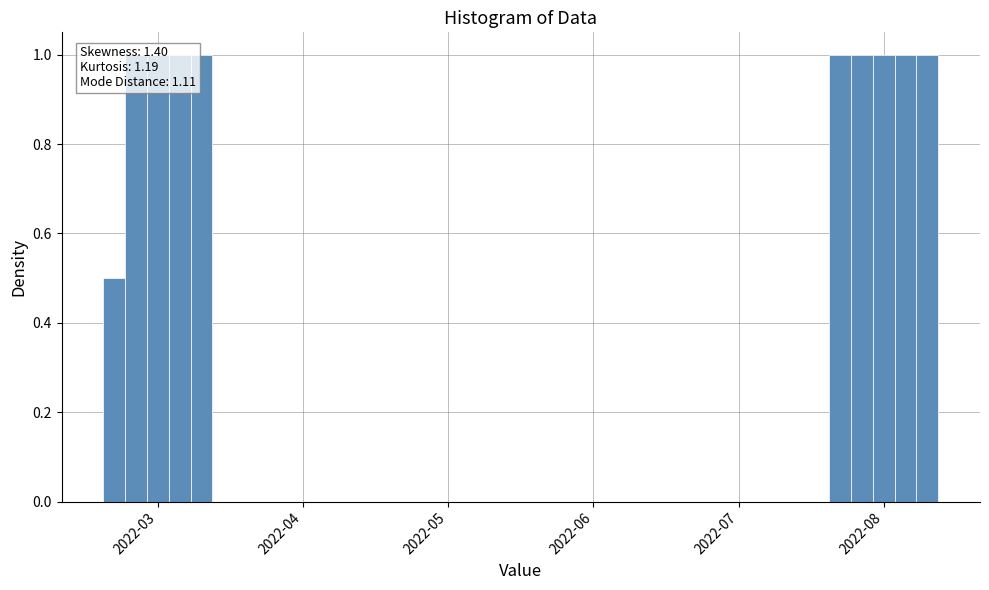

Which series has the largest total across all categories?

Users